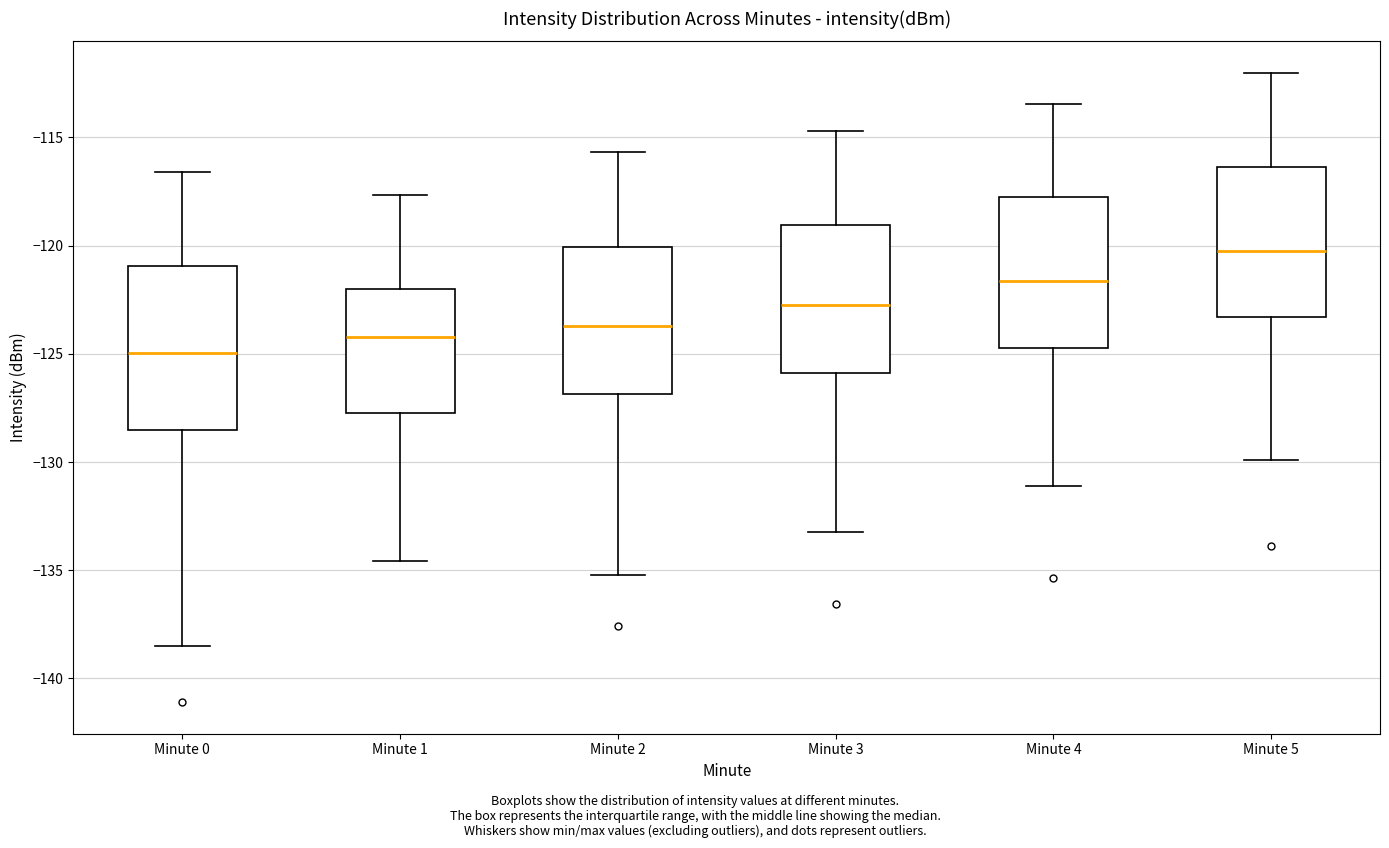

Where is the upper edge of the box for Minute 3 on the y-axis? The values are not printed on the chart, so give them approximately, as read against the axis.

-119.0